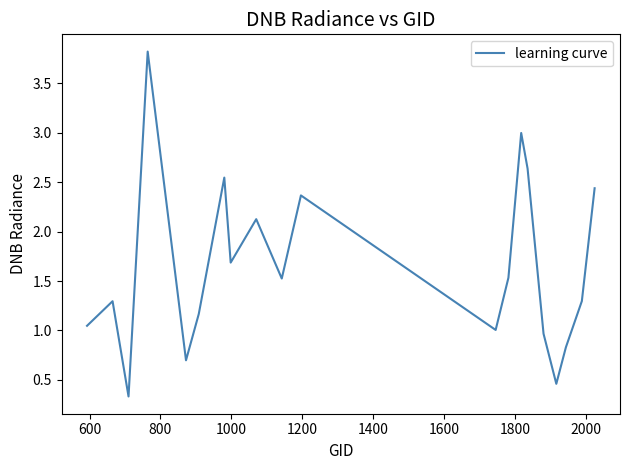

What is the difference between the maximum and minimum values?

3.5